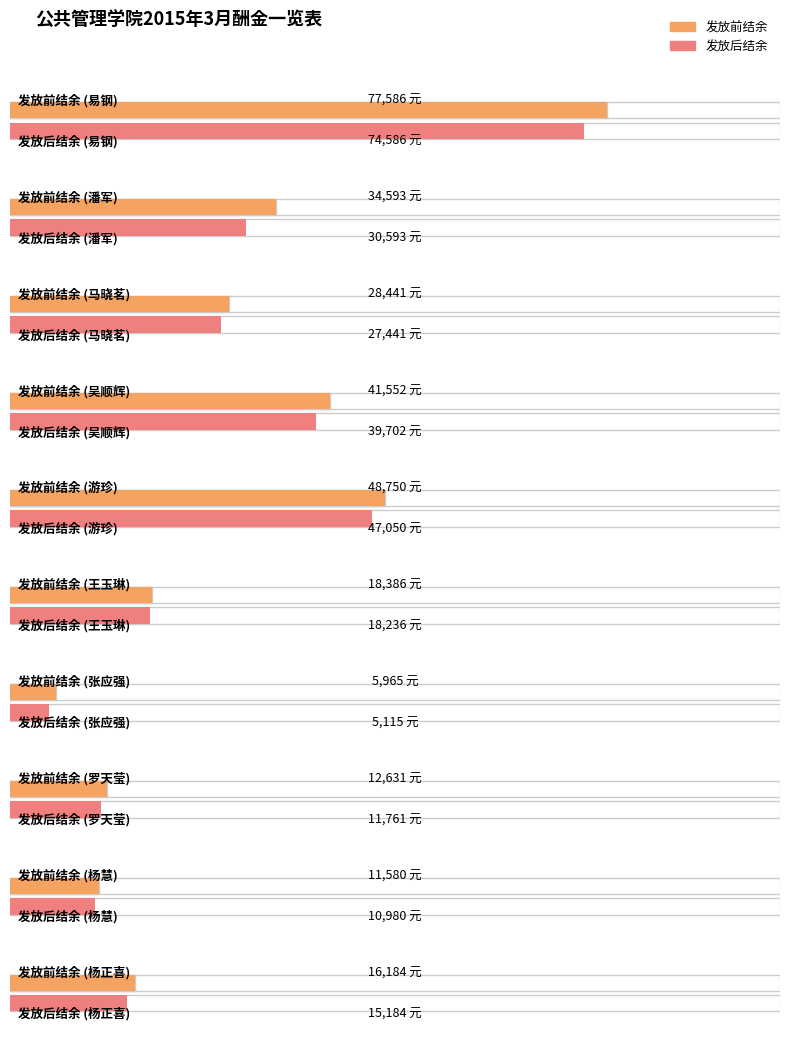

How many data points does each series have?

10